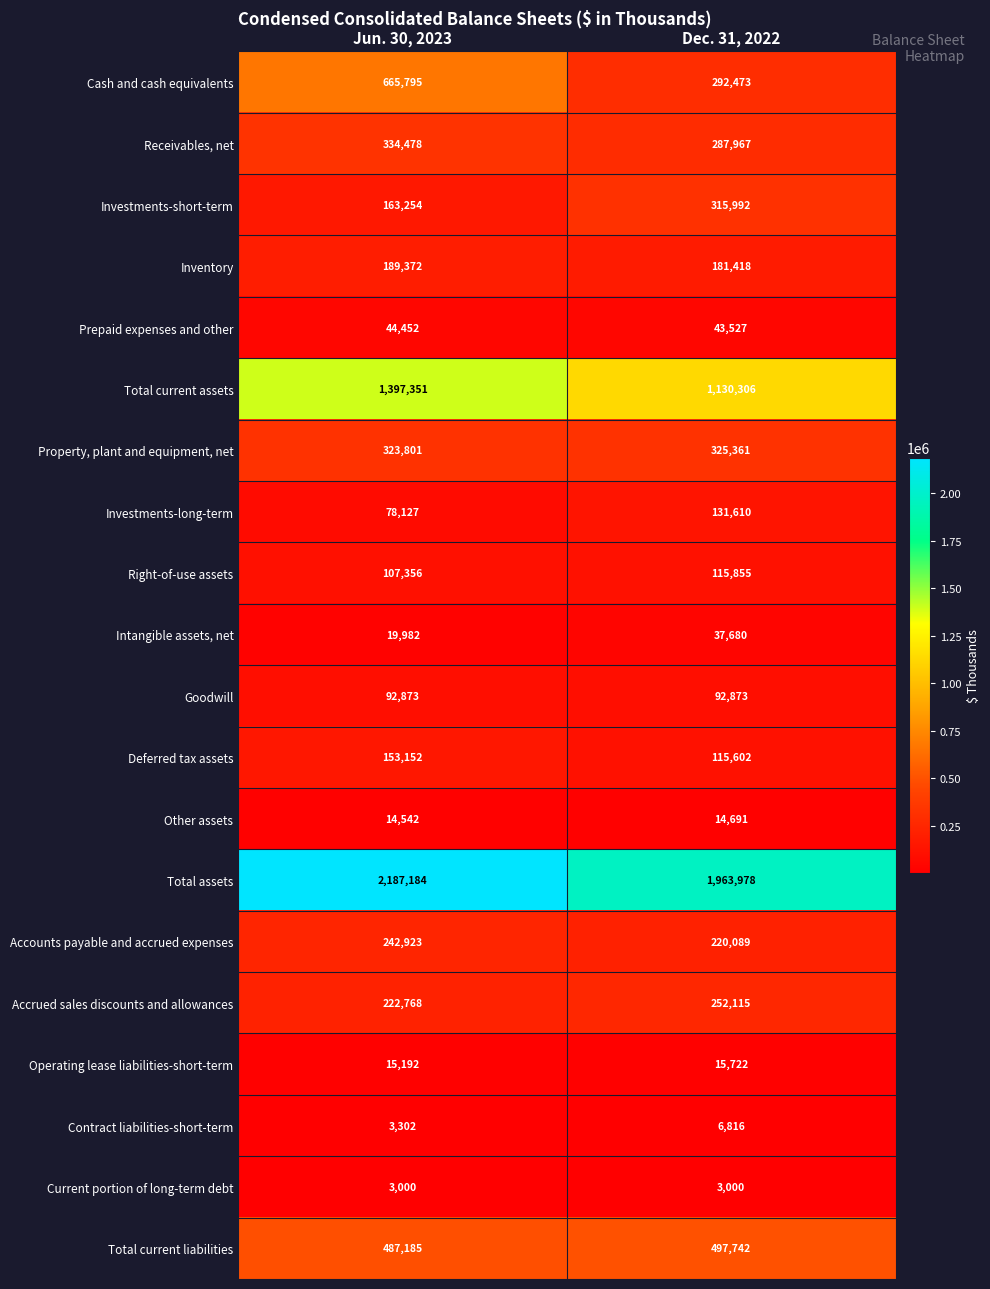

At which label is Contract liabilities-short-term closest to 5059?

Jun. 30, 2023